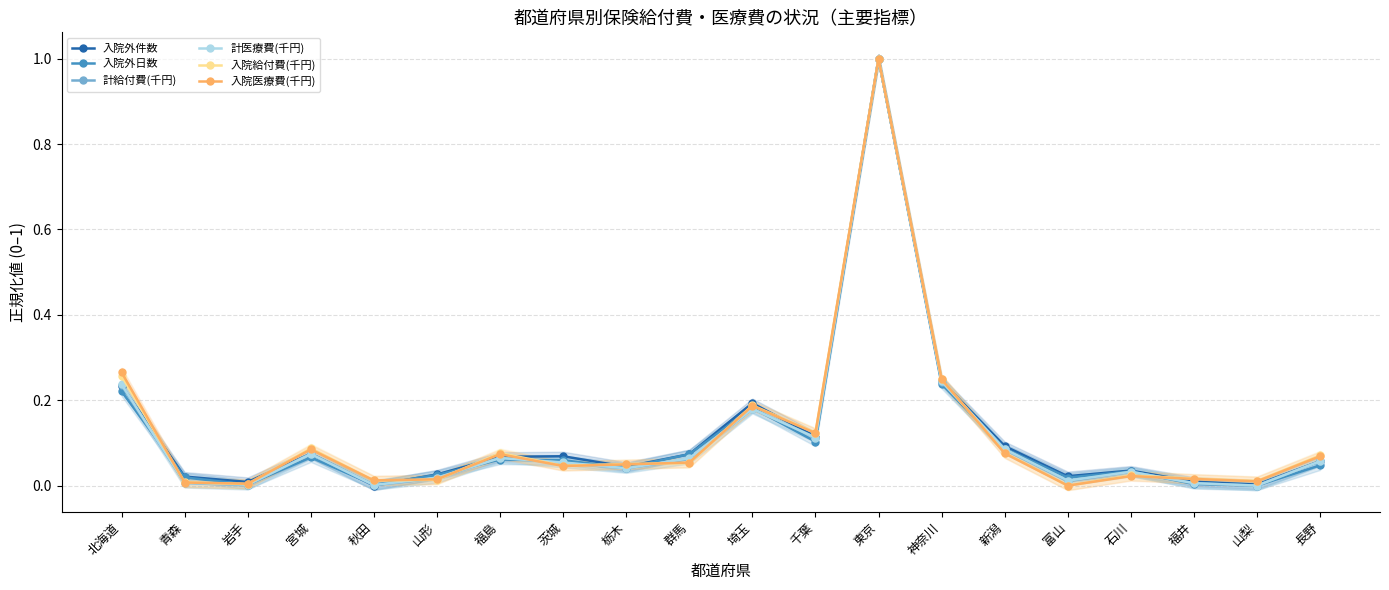

What is the total value across all series at 長野?

0.4